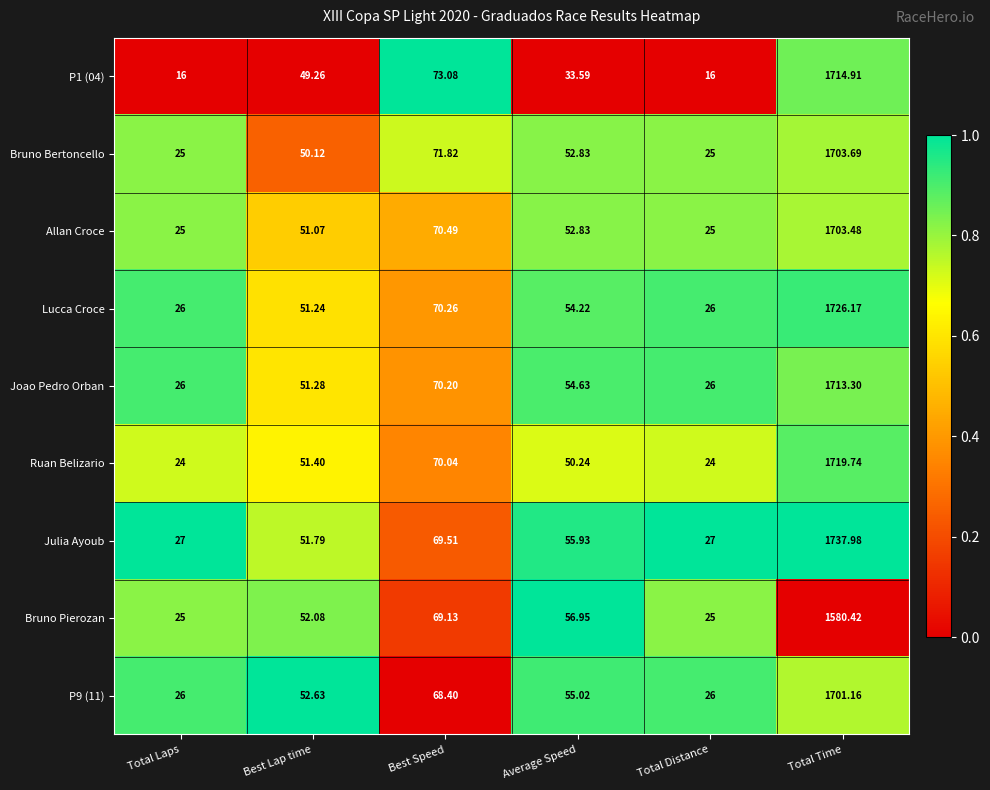

At which label does Bruno Bertoncello first exceed 52?

Best Speed